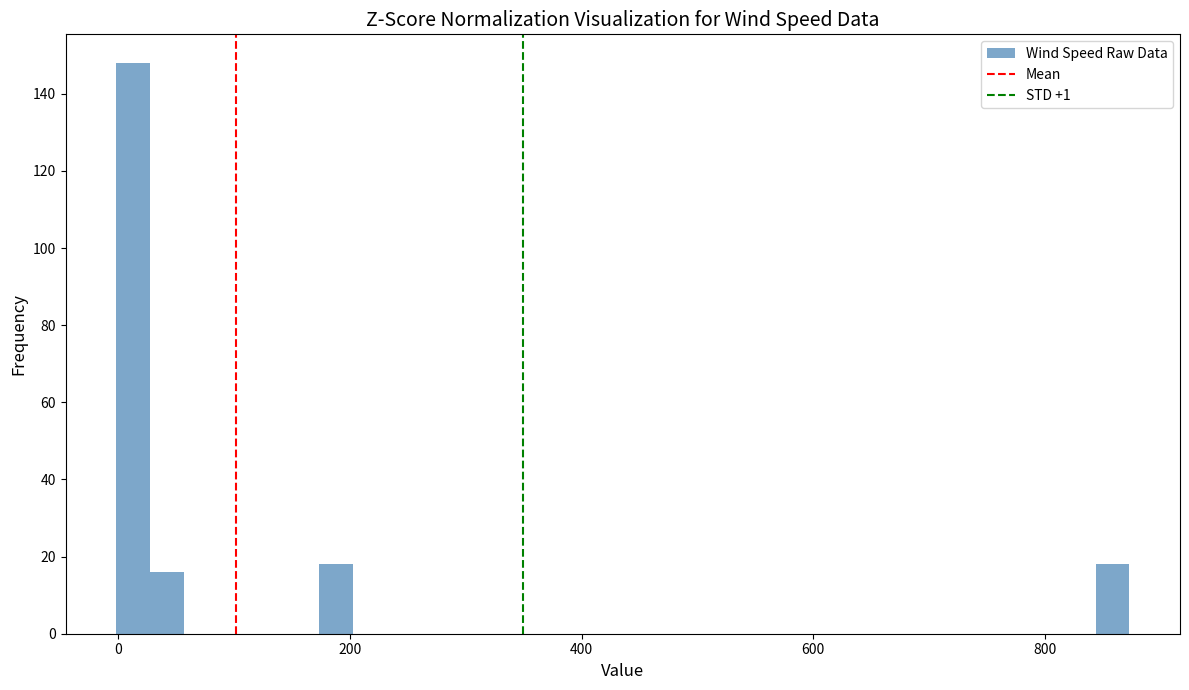

Around what value on the x-axis is the tallest bar? Give the approximate position of its centre, as read against the axis.

20